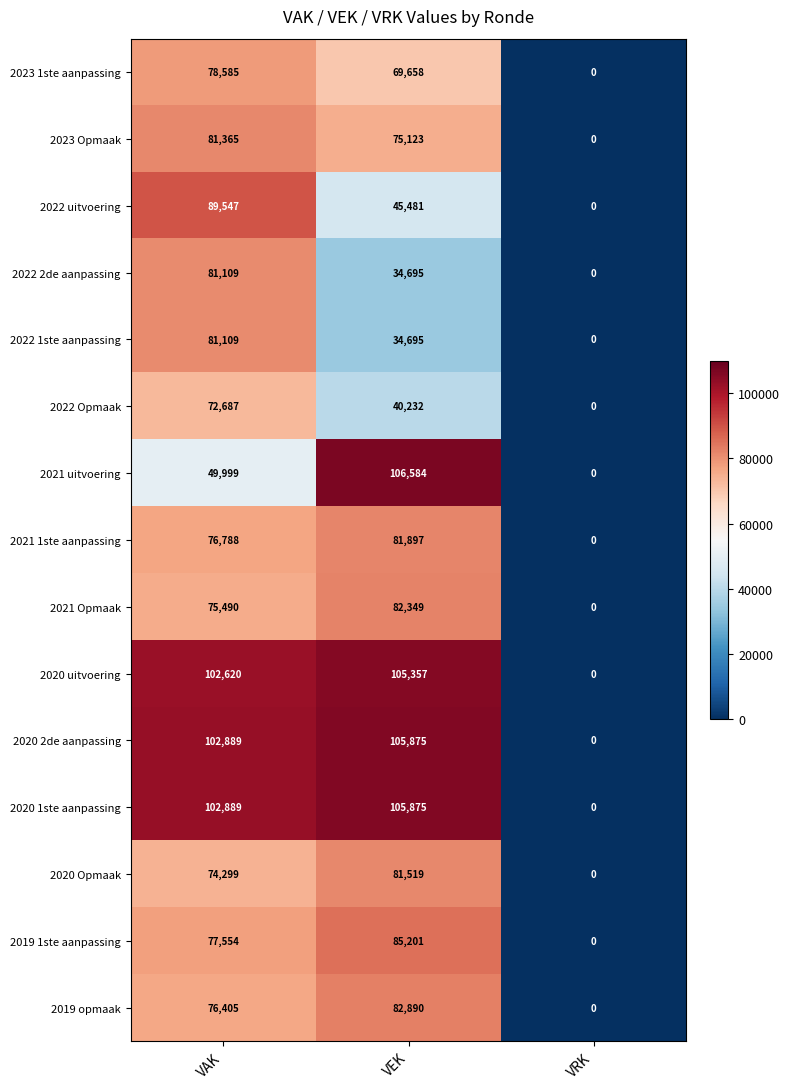

Is the value of 2022 uitvoering at VEK greater than the value of 2021 Opmaak at VRK?

Yes